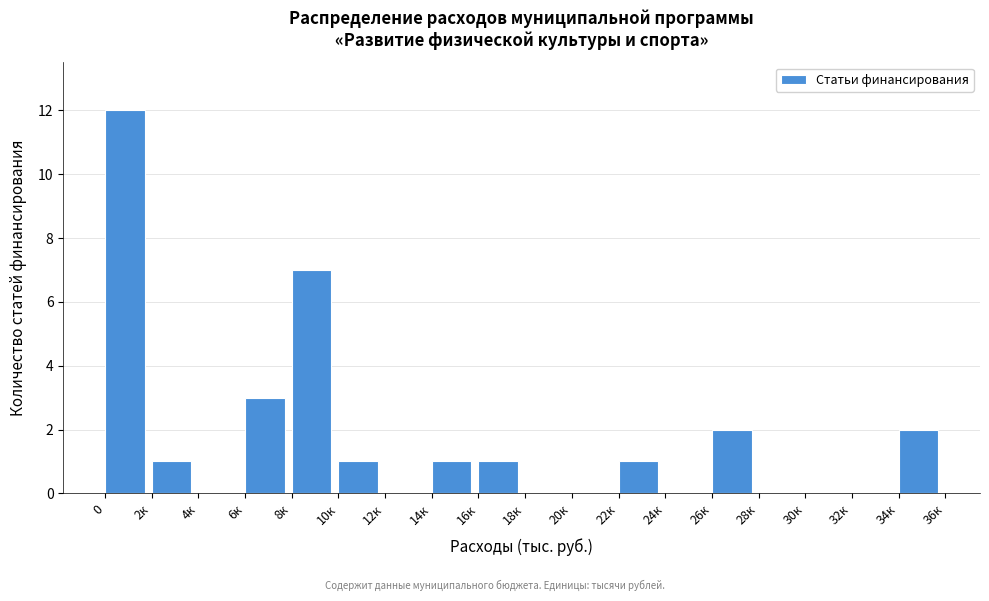

Reading left to right, what are all the values shown in this chart?

0=12	2к=1	4к=0	6к=3	8к=7	10к=1	12к=0	14к=1	16к=1	18к=0	20к=0	22к=1	24к=0	26к=2	28к=0	30к=0	32к=0	34к=2